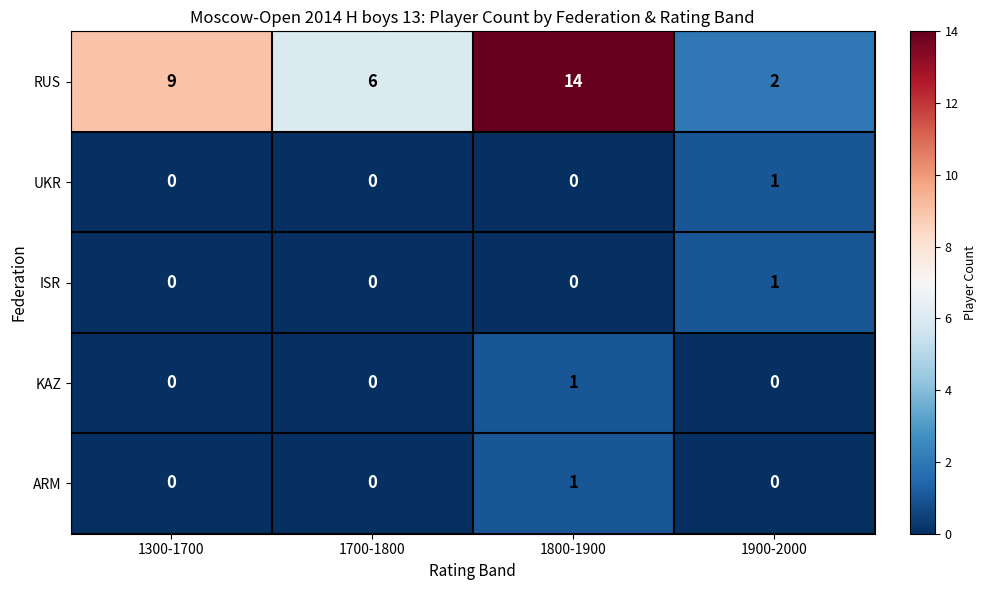

At which label does ARM reach its peak?

1800-1900